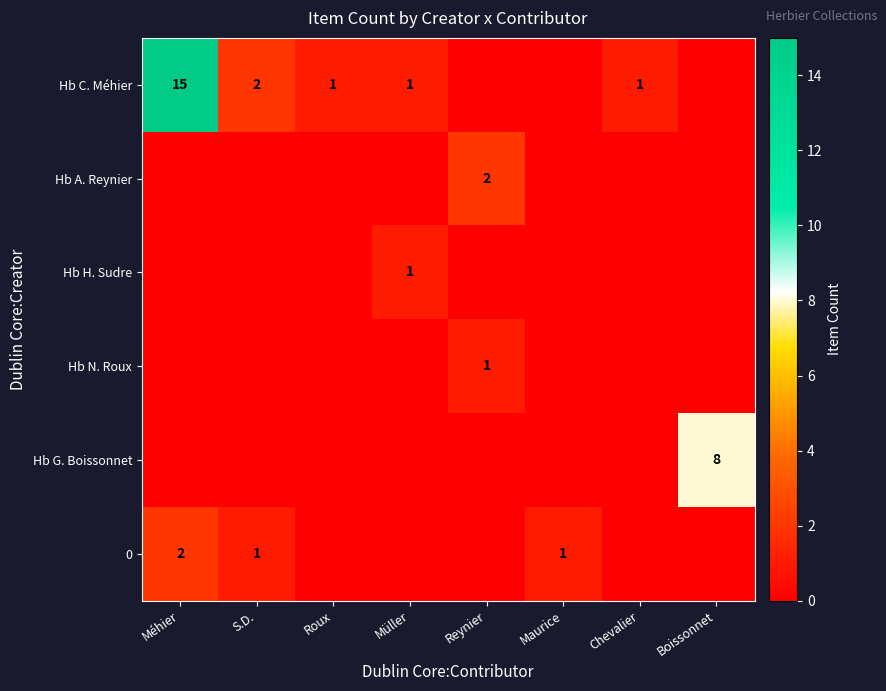

The Hb C. Méhier series shows 15 at Méhier. True or false?

True